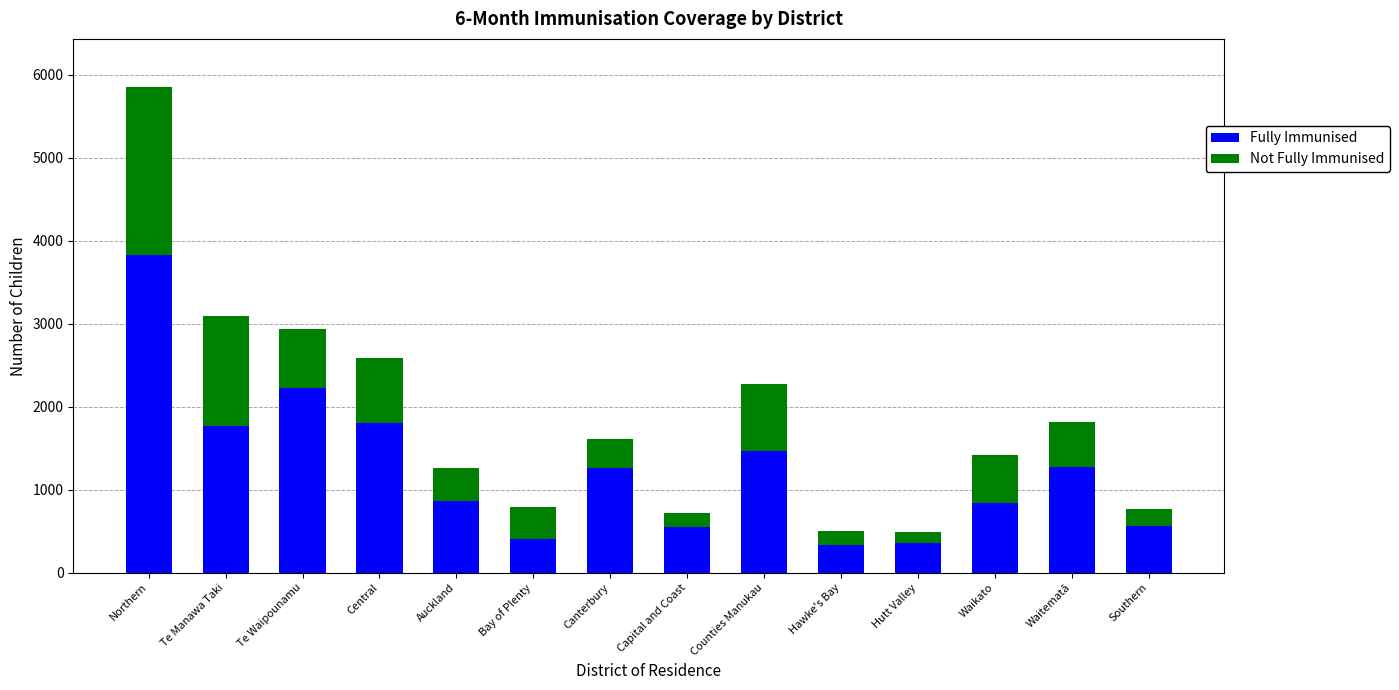

What is the total value across all series at Central?

2590